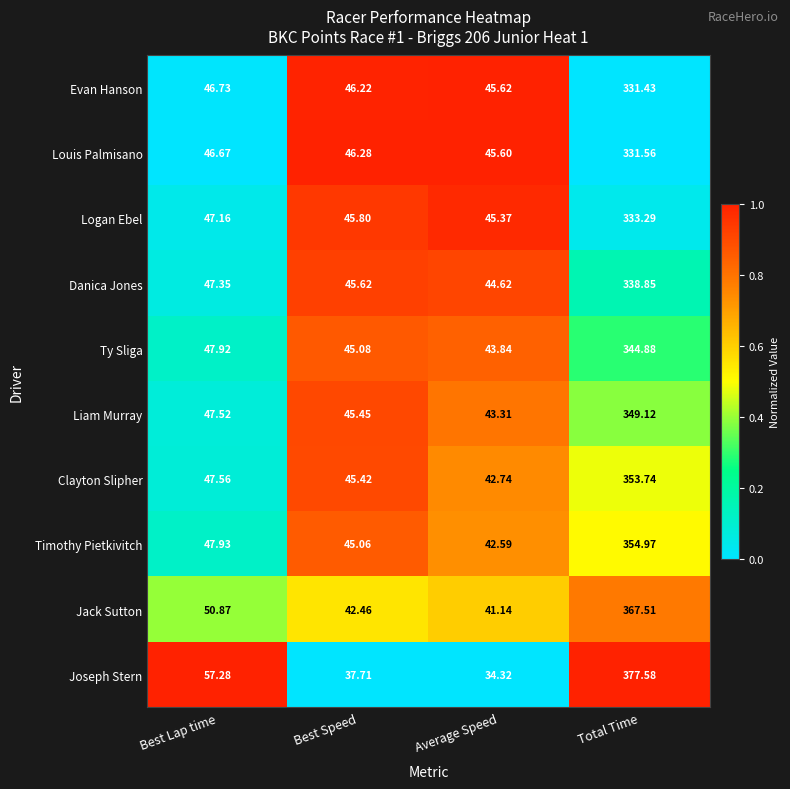

Which series has the largest total across all categories?

Joseph Stern